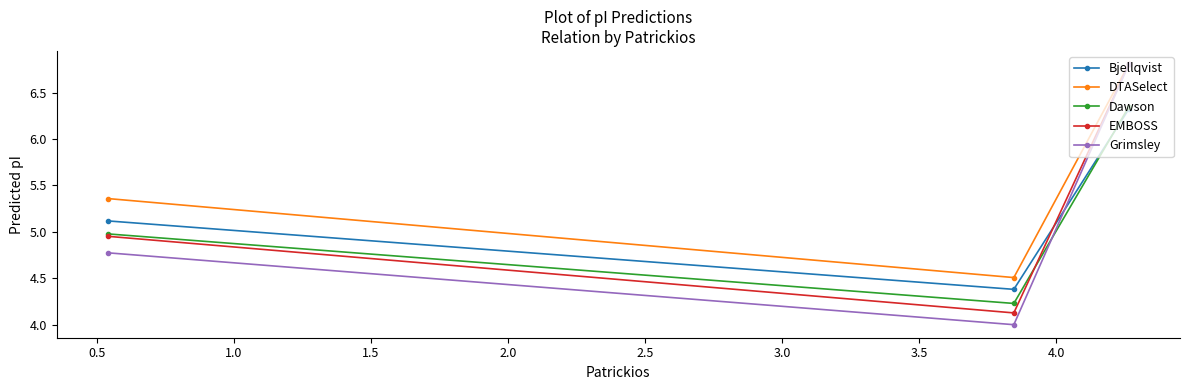

Which series has the largest range (max minus min)?

Grimsley